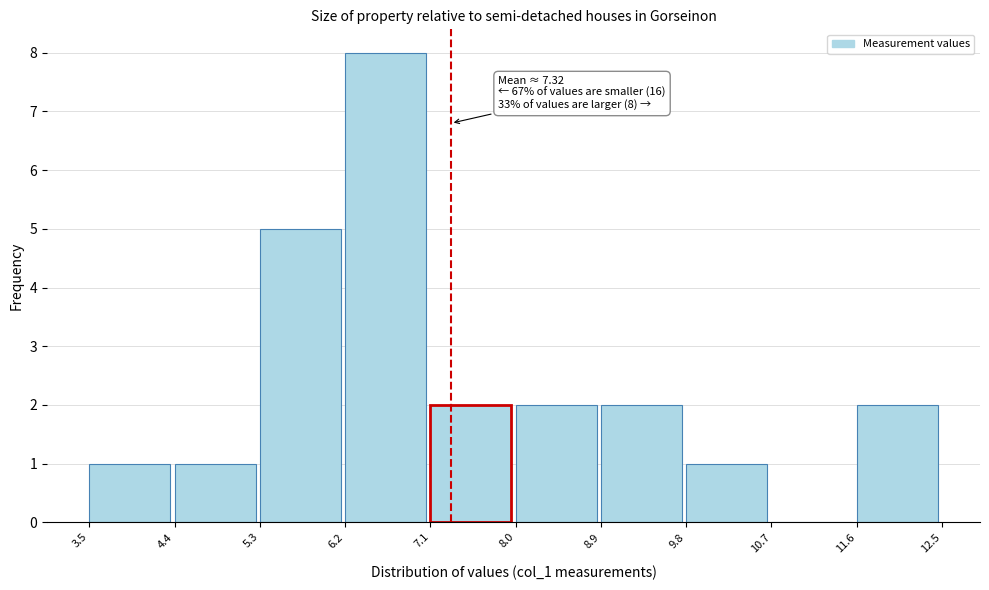

Which range on the x-axis has the tallest bar?

6.2 to 7.1